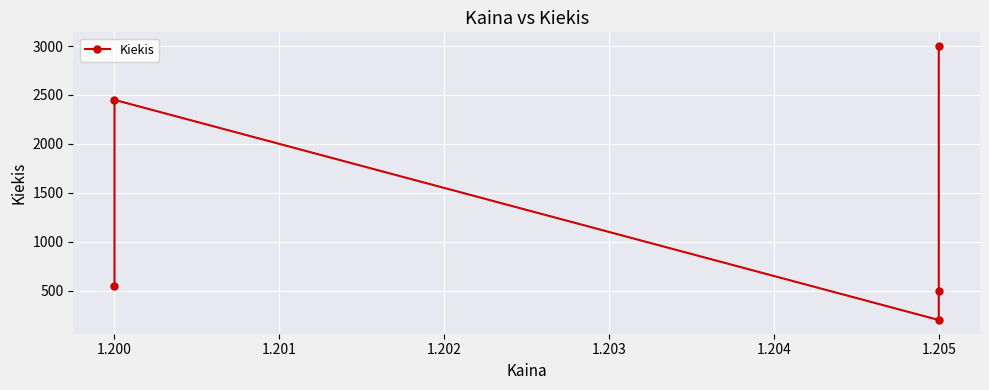

Between 1.200 and 1.205, which is larger?

1.200